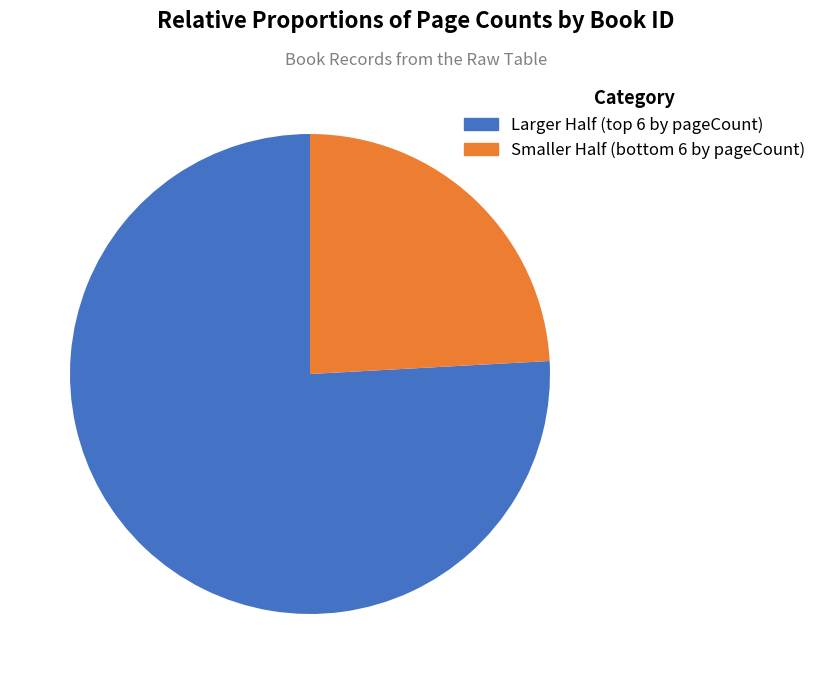

How many slices are in this pie chart?

2